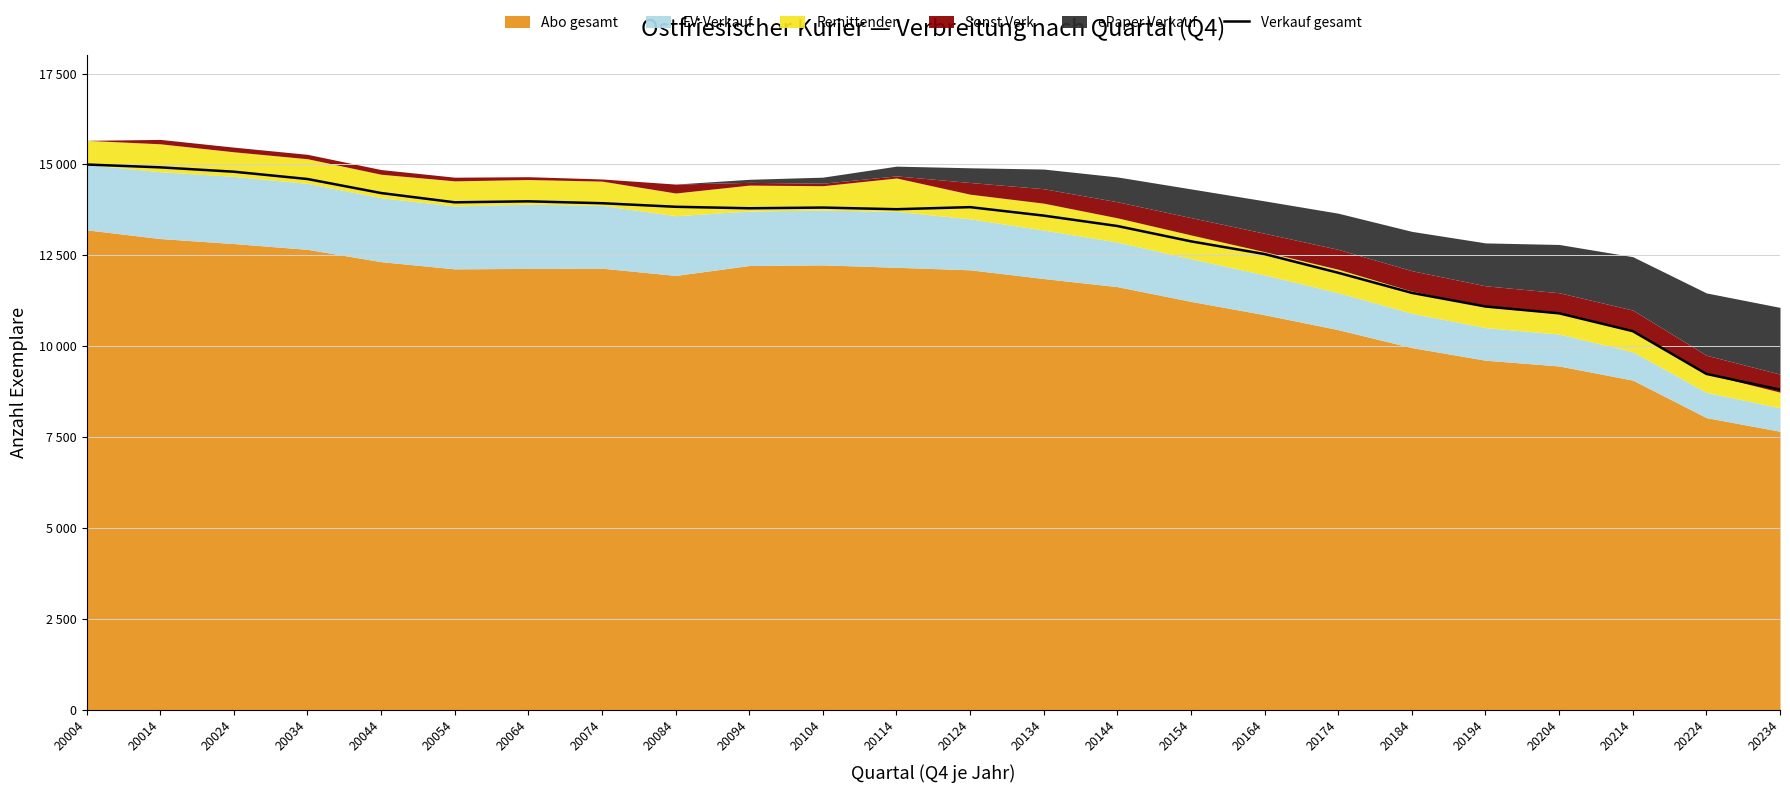

Which label corresponds to the largest value in the chart?

20004